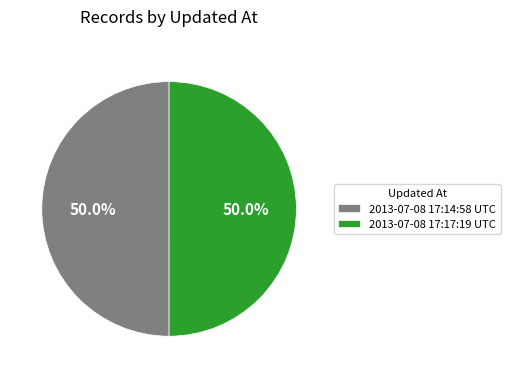

To the nearest percent, what is the combined percentage of 2013-07-08 17:14:58 UTC and 2013-07-08 17:17:19 UTC?

100%